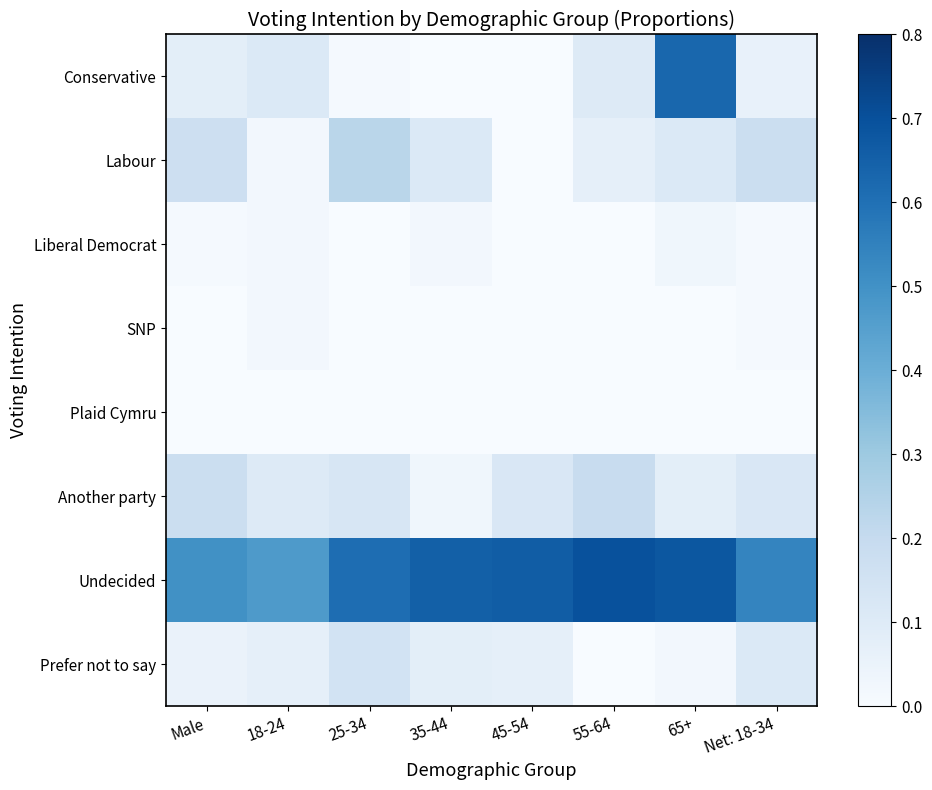

What is the total value across all series at 45-54?

0.9